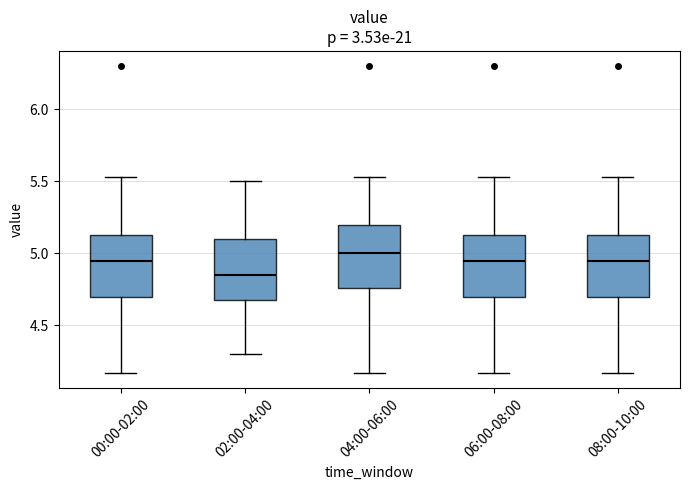

Reading left to right, read every box against the y-axis: the position of its median line, the range the box covers, and the ends of its whiskers. The values are not printed on the chart, so give them approximately, as read against the axis.

00:00-02:00: median 4.95, box 4.70 to 5.15, whiskers 4.15 to 5.55
02:00-04:00: median 4.85, box 4.70 to 5.10, whiskers 4.30 to 5.50
04:00-06:00: median 5.00, box 4.75 to 5.20, whiskers 4.15 to 5.55
06:00-08:00: median 4.95, box 4.70 to 5.15, whiskers 4.15 to 5.55
08:00-10:00: median 4.95, box 4.70 to 5.15, whiskers 4.15 to 5.55